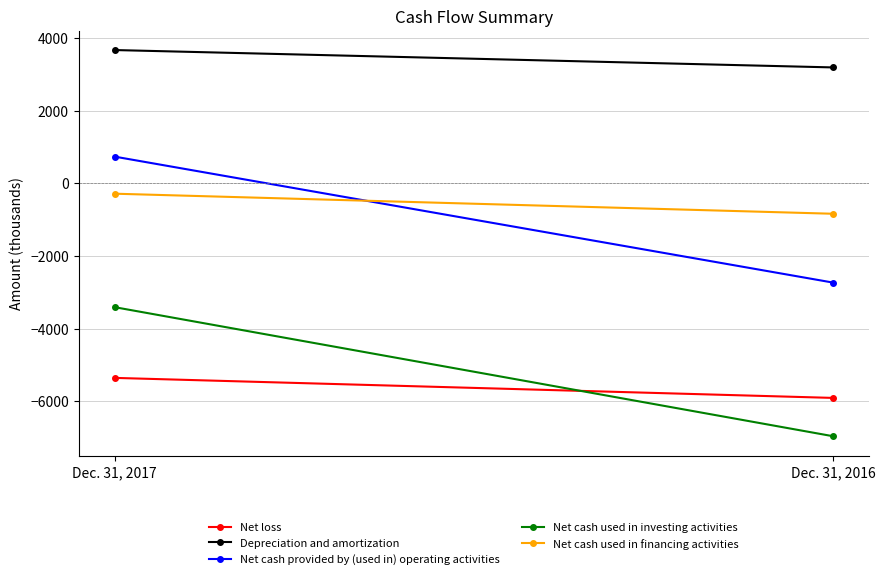

Between Dec. 31, 2017 and Dec. 31, 2016, which is larger?

Dec. 31, 2017